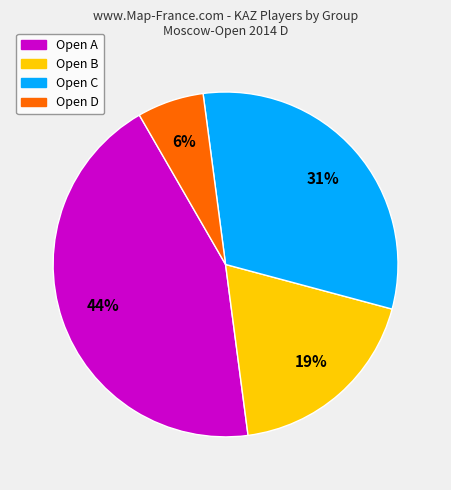

To the nearest percent, what is the combined percentage of Open B and Open C?

50%